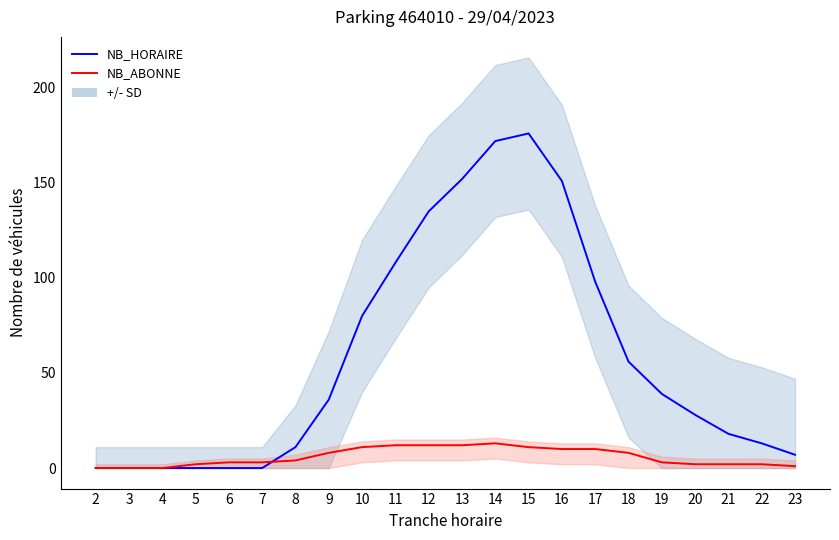

List the series in order of their peak value, lowest first.

NB_ABONNE, NB_HORAIRE